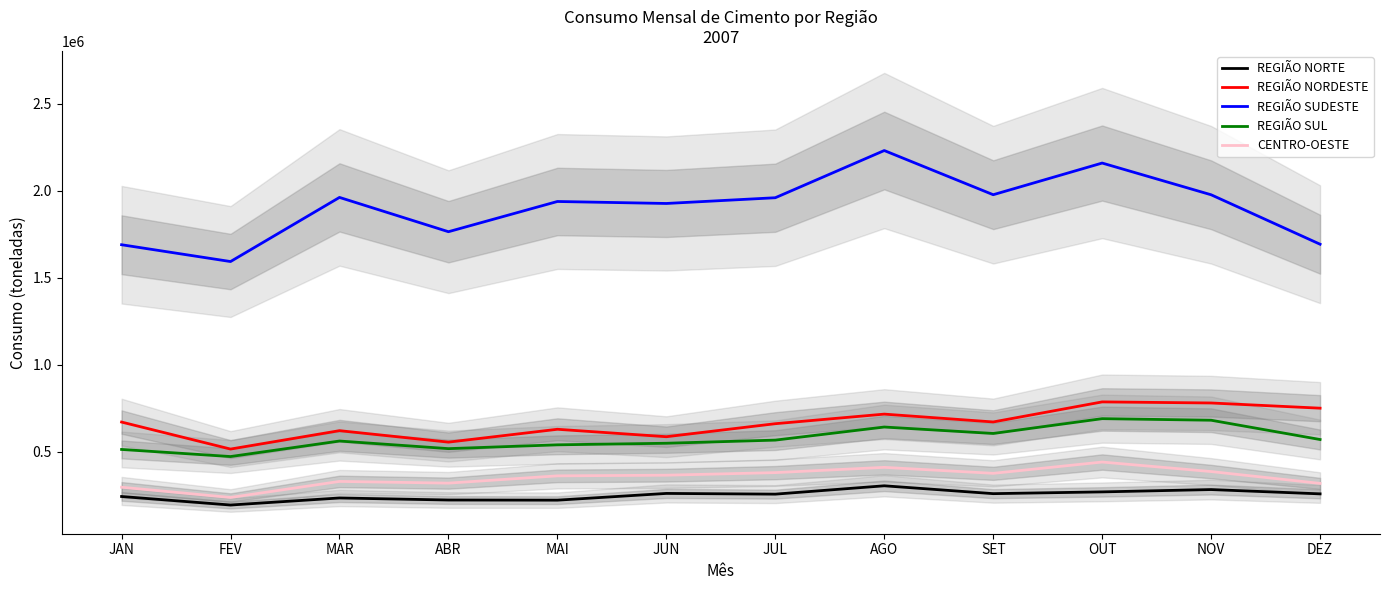

What is the sum of all REGIÃO SUL values?

6915502